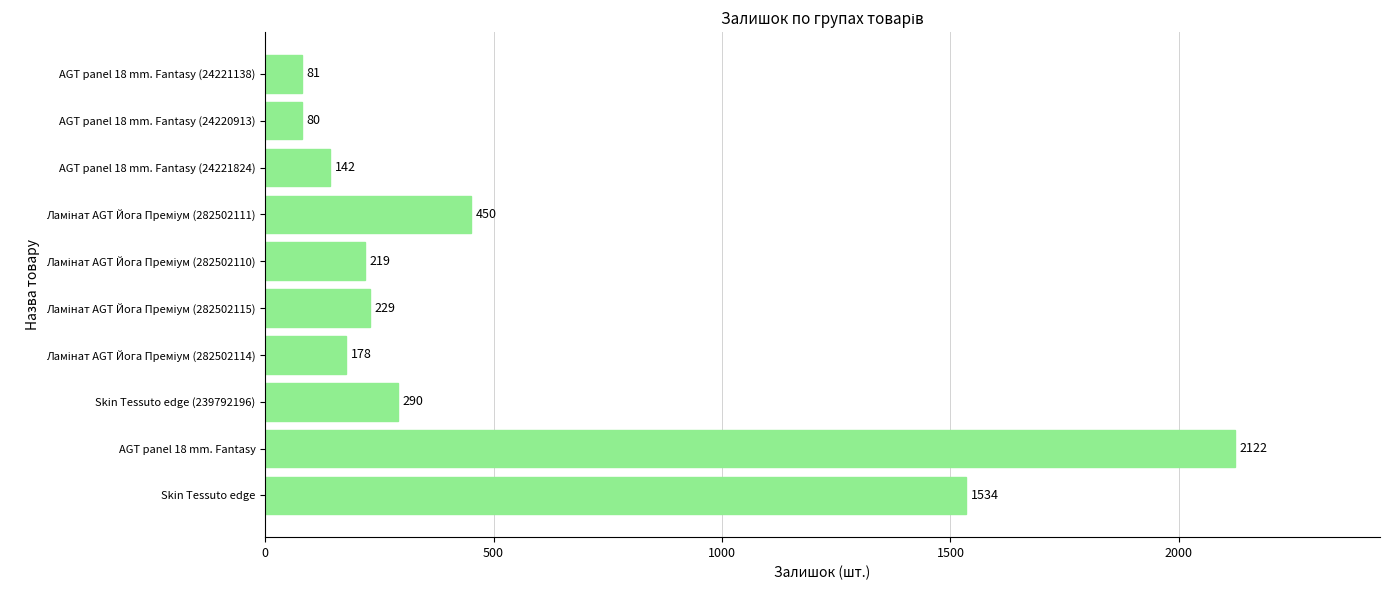

Reading top to bottom, what are all the values shown in this chart?

81	80	142	450	219	229	178	290	2122	1534